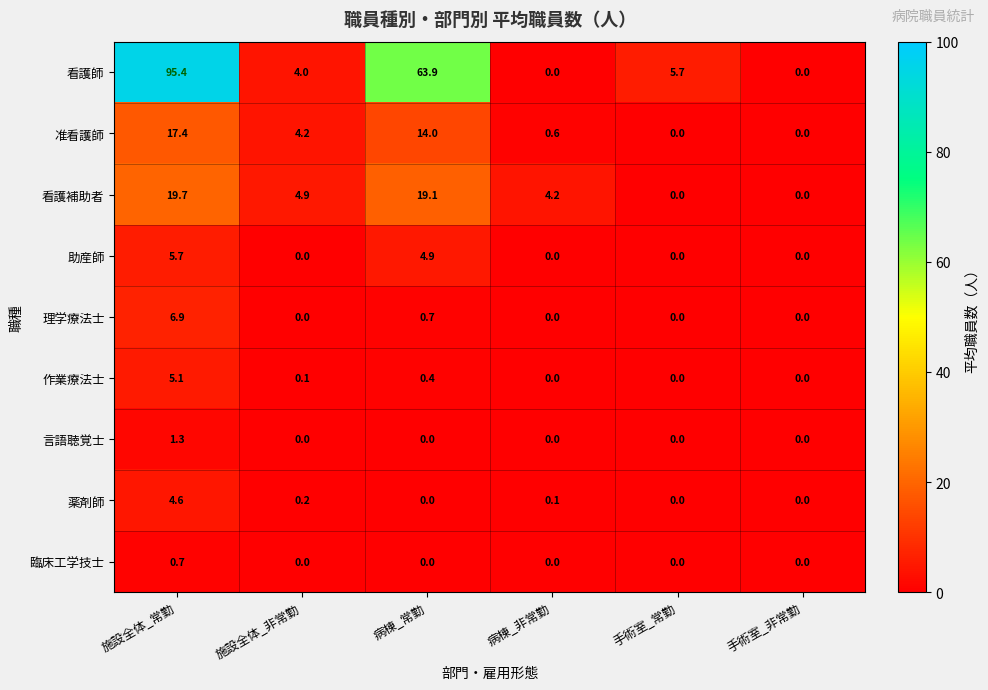

What is the sum of all 作業療法士 values?

5.6